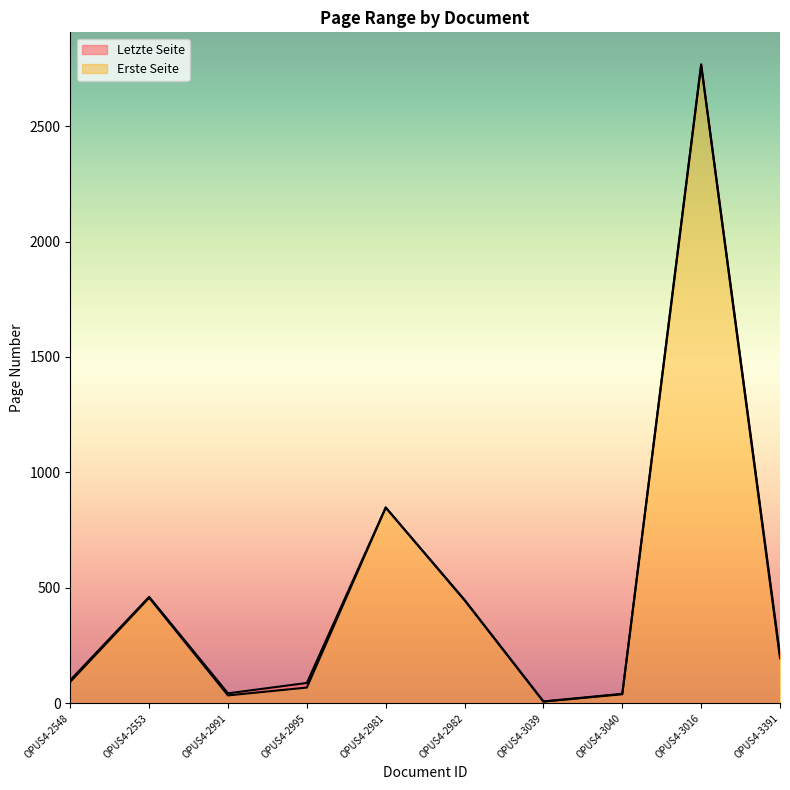

At which category does the chart reach its peak across all series?

OPUS4-3016